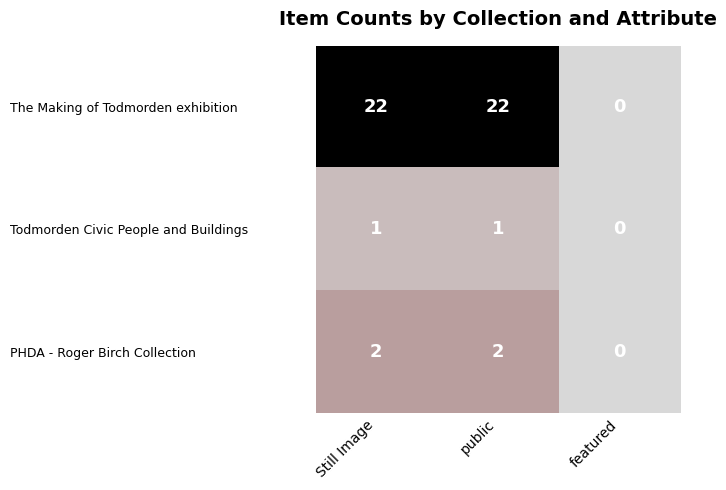

Reading right to left, list all the values displayed in this chart.

The Making of Todmorden exhibition: 0	22	22
Todmorden Civic People and Buildings: 0	1	1
PHDA - Roger Birch Collection: 0	2	2